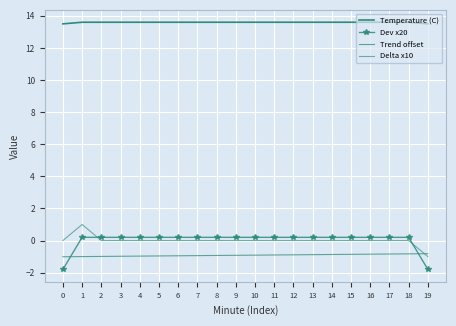

Reading left to right, what are all the values shown in this chart?

Temperature (C): 0=13.5	1=13.6	2=13.6	3=13.6	4=13.6	5=13.6	6=13.6	7=13.6	8=13.6	9=13.6	10=13.6	11=13.6	12=13.6	13=13.6	14=13.6	15=13.6	16=13.6	17=13.6	18=13.6	19=13.5
Dev x20: 0=-1.8	1=0.2	2=0.2	3=0.2	4=0.2	5=0.2	6=0.2	7=0.2	8=0.2	9=0.2	10=0.2	11=0.2	12=0.2	13=0.2	14=0.2	15=0.2	16=0.2	17=0.2	18=0.2	19=-1.8
Trend offset: 0=-1.0	1=-1.0	2=-1.0	3=-1.0	4=-1.0	5=-1.0	6=-0.9	7=-0.9	8=-0.9	9=-0.9	10=-0.9	11=-0.9	12=-0.9	13=-0.9	14=-0.9	15=-0.9	16=-0.8	17=-0.8	18=-0.8	19=-0.8
Delta x10: 0=0.0	1=1.0	2=0.0	3=0.0	4=0.0	5=0.0	6=0.0	7=0.0	8=0.0	9=0.0	10=0.0	11=0.0	12=0.0	13=0.0	14=0.0	15=0.0	16=0.0	17=0.0	18=0.0	19=-1.0